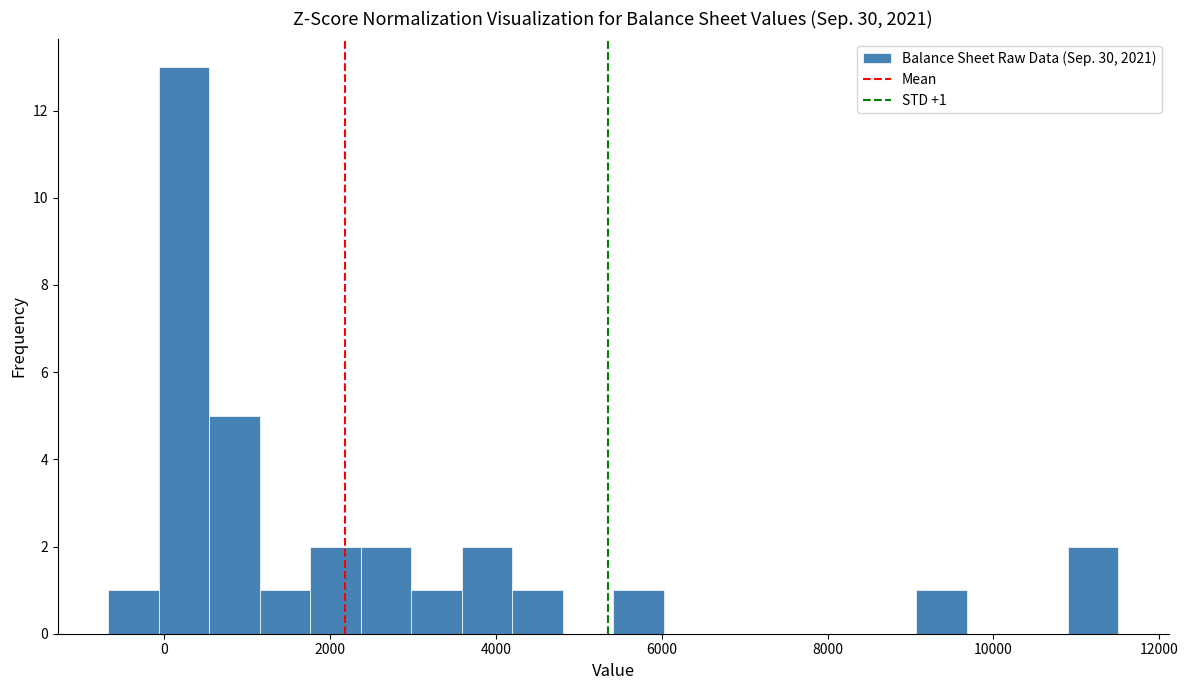

Read against the x-axis, roughly where is the centre of the tallest bar?

200